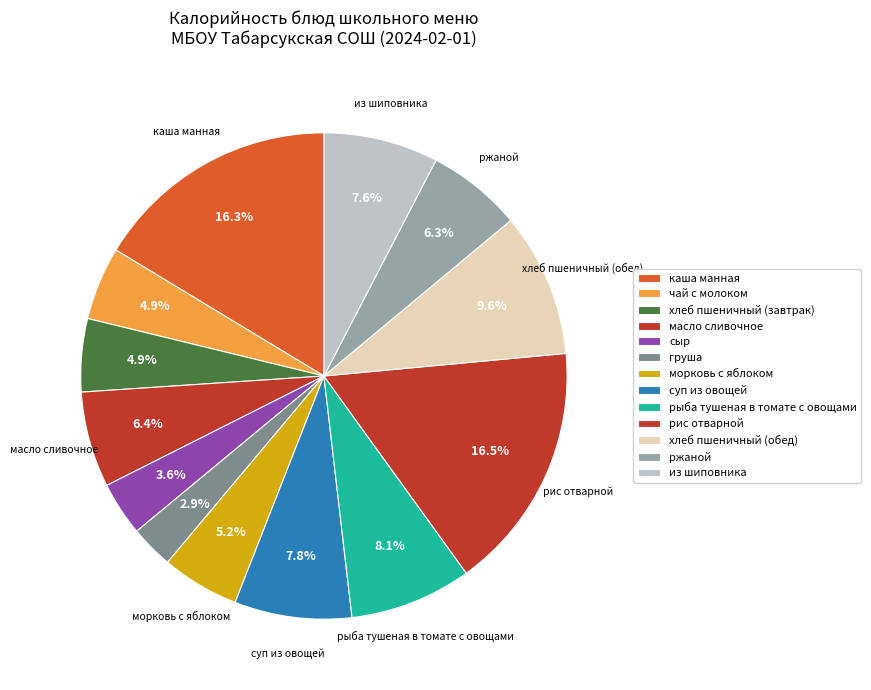

Rank the categories by value from lowest to highest.

груша, сыр, хлеб пшеничный (завтрак), чай с молоком, морковь с яблоком, ржаной, масло сливочное, из шиповника, суп из овощей, рыба тушеная в томате с овощами, хлеб пшеничный (обед), каша манная, рис отварной